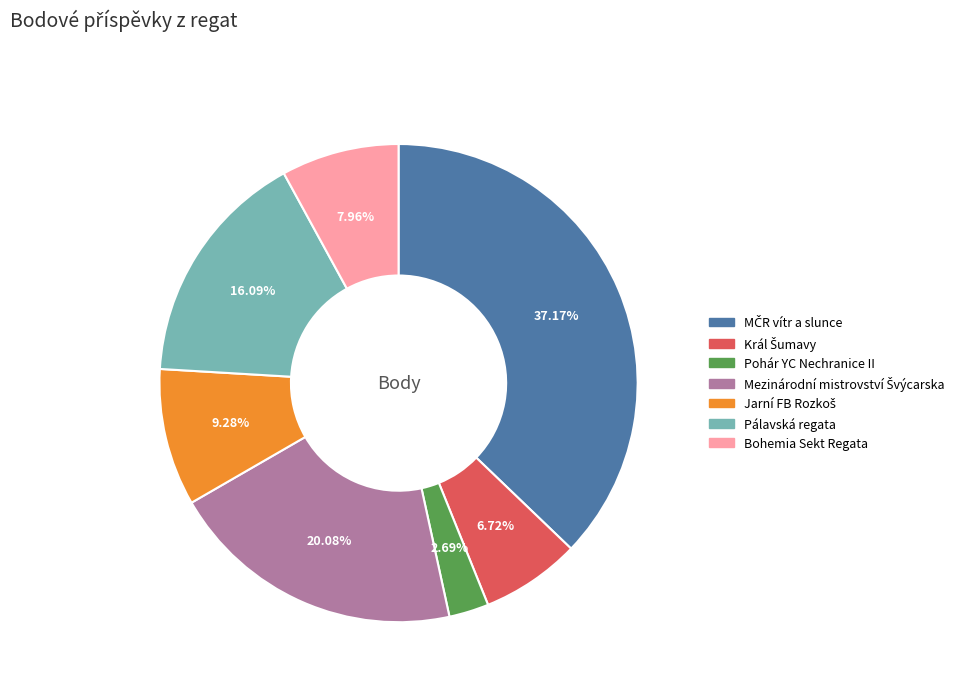

Is there any slice that represents more than half of the pie?

No